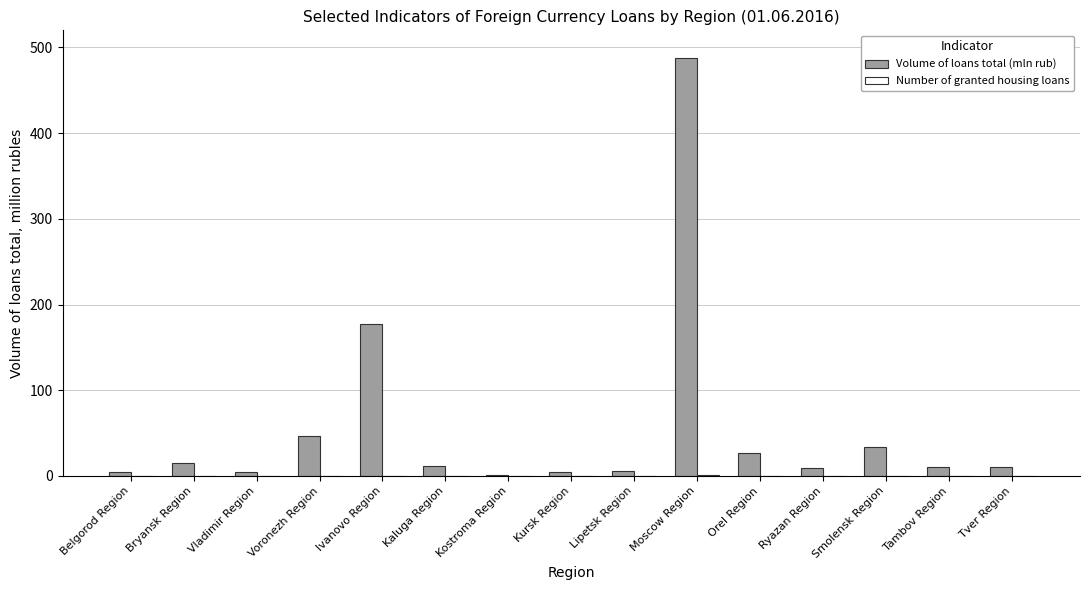

What is the greatest value displayed?

488